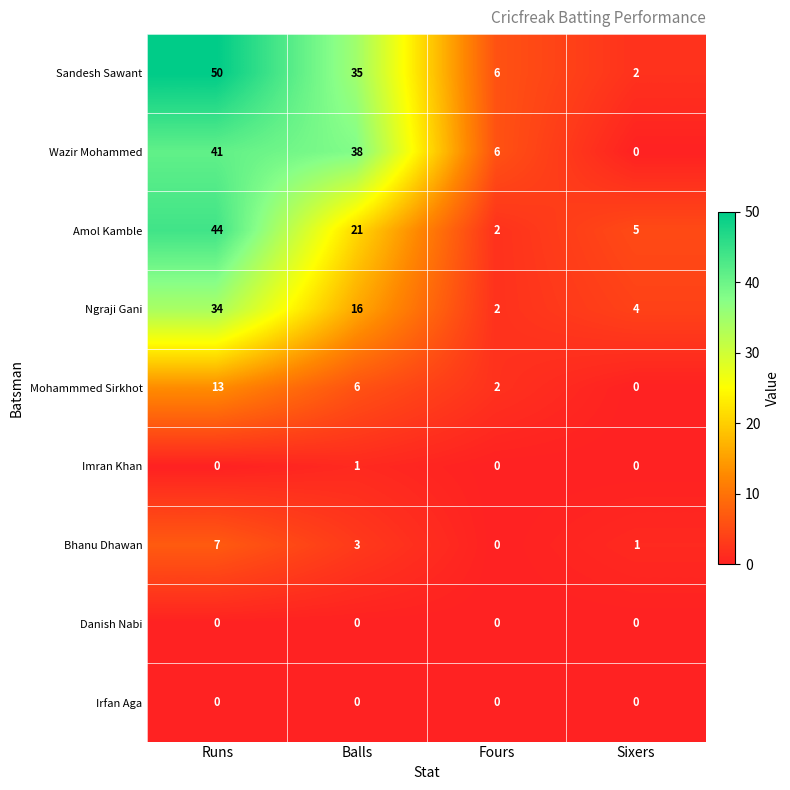

What is the sum of the Bhanu Dhawan values at Runs and Fours?

7